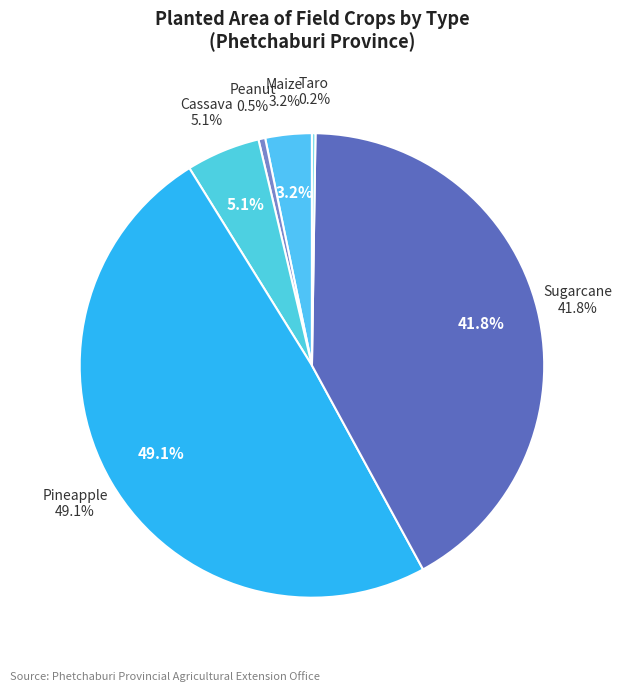

True or false: Pineapple accounts for 42% of the total.

False